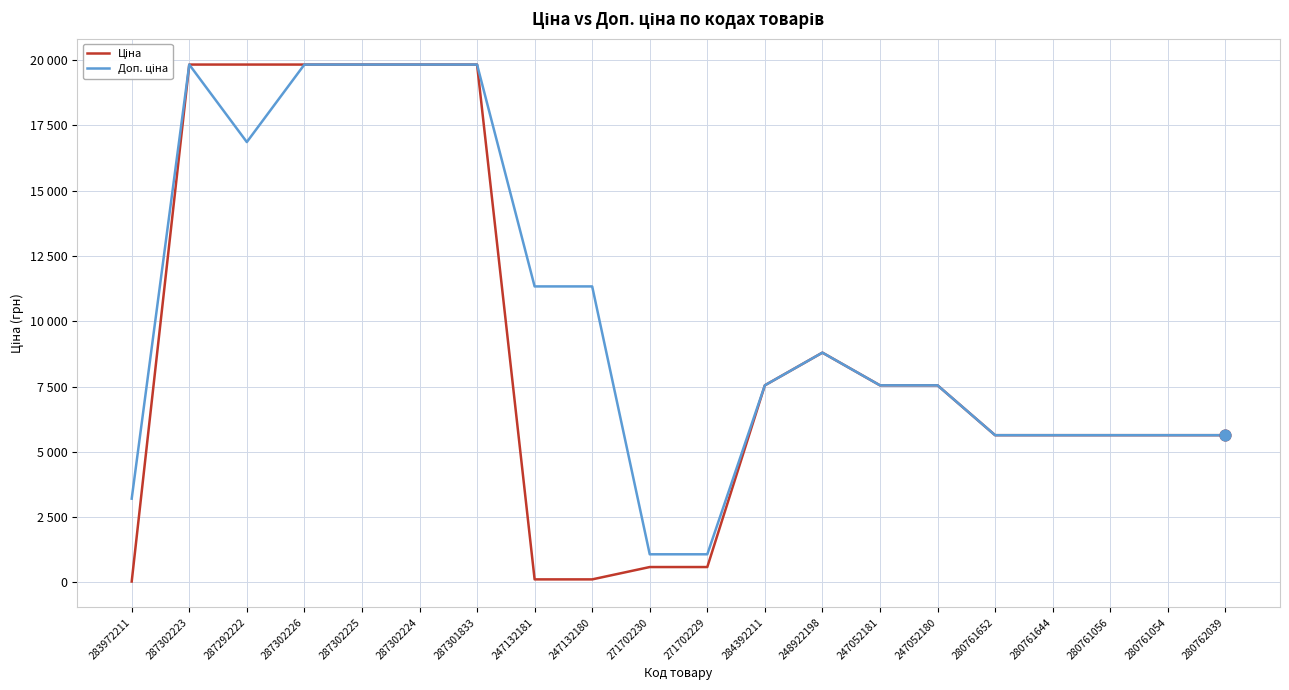

Does the chart have visible grid lines?

Yes